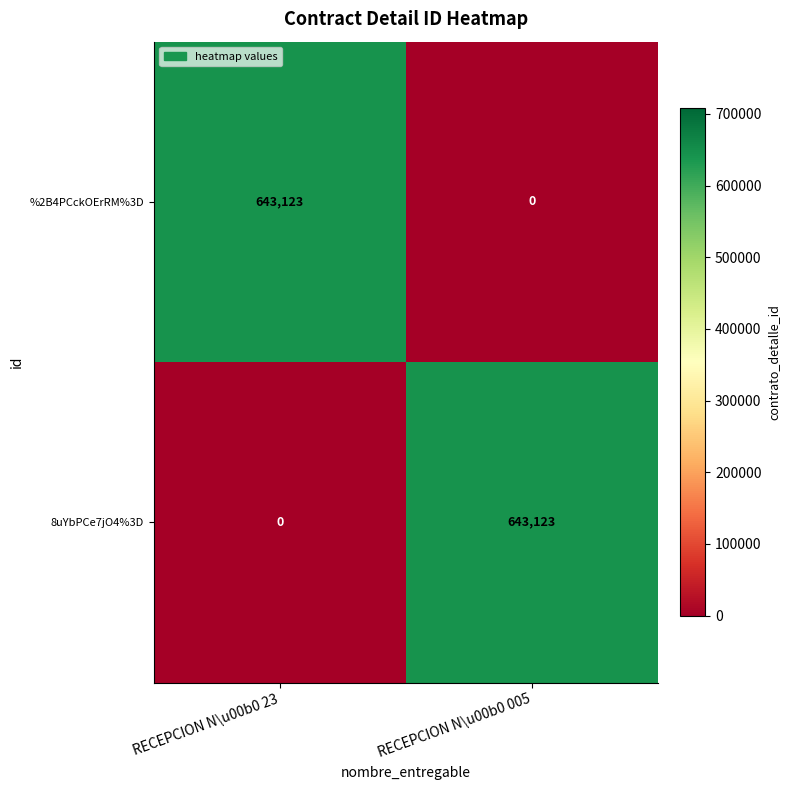

Rank the series at RECEPCION N\u00b0 23 from highest to lowest value.

%2B4PCckOErRM%3D, 8uYbPCe7jO4%3D